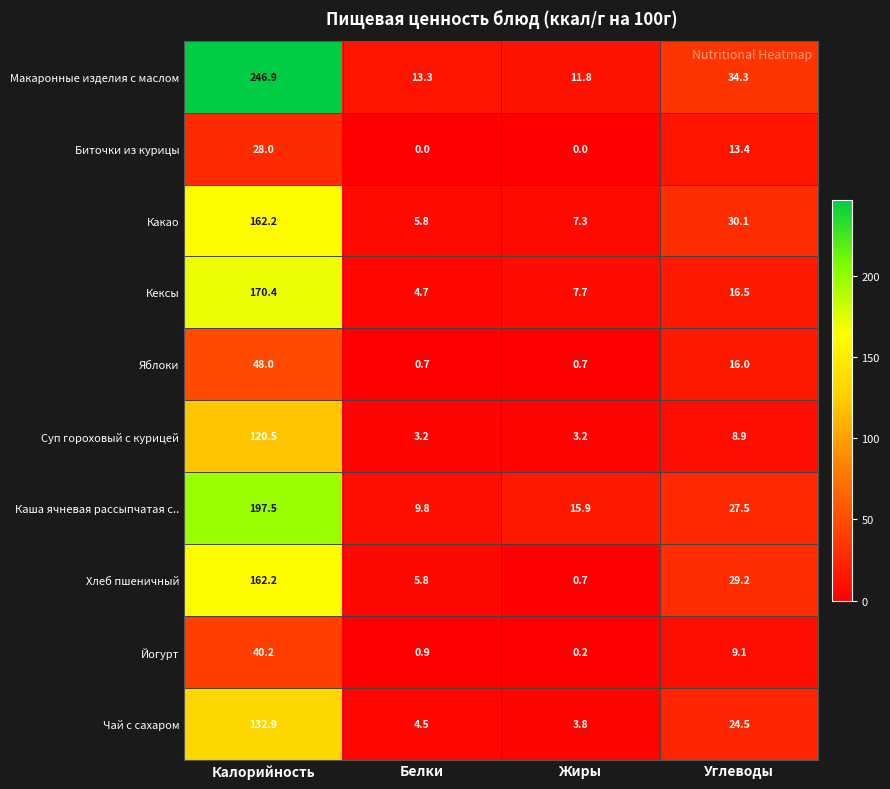

Which series has the widest spread of values?

Макаронные изделия с маслом